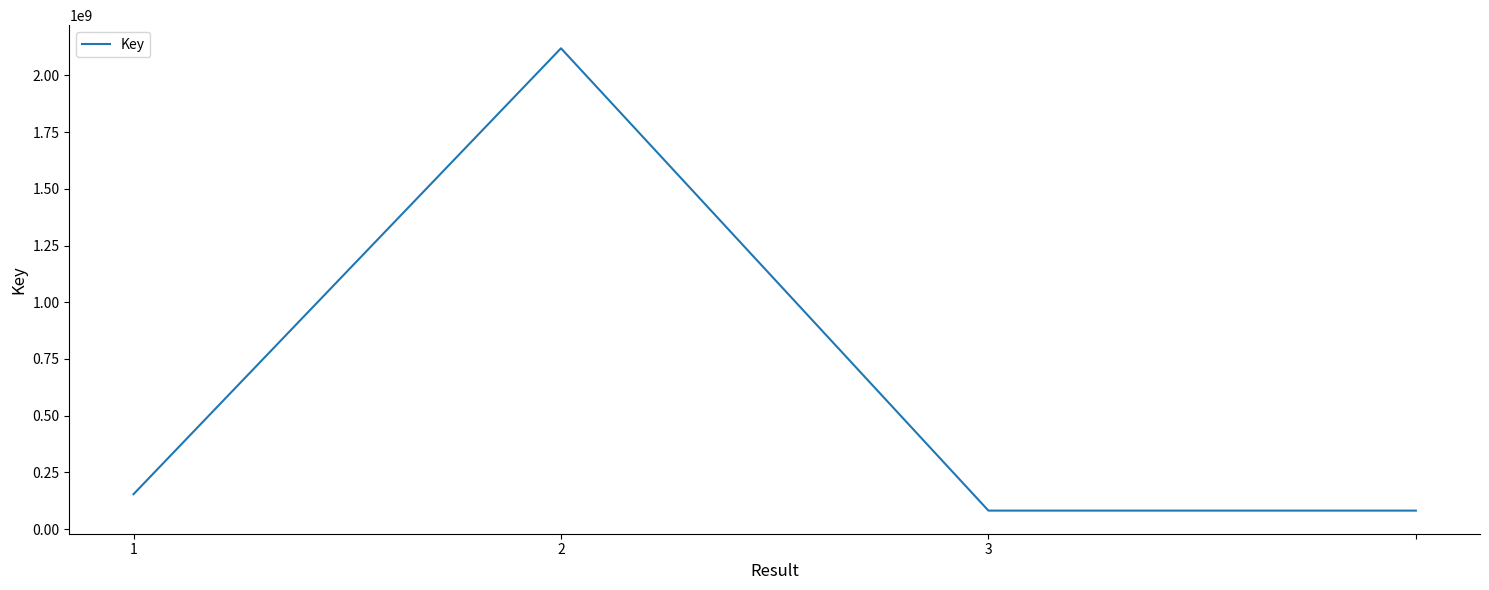

Does the chart have visible grid lines?

No